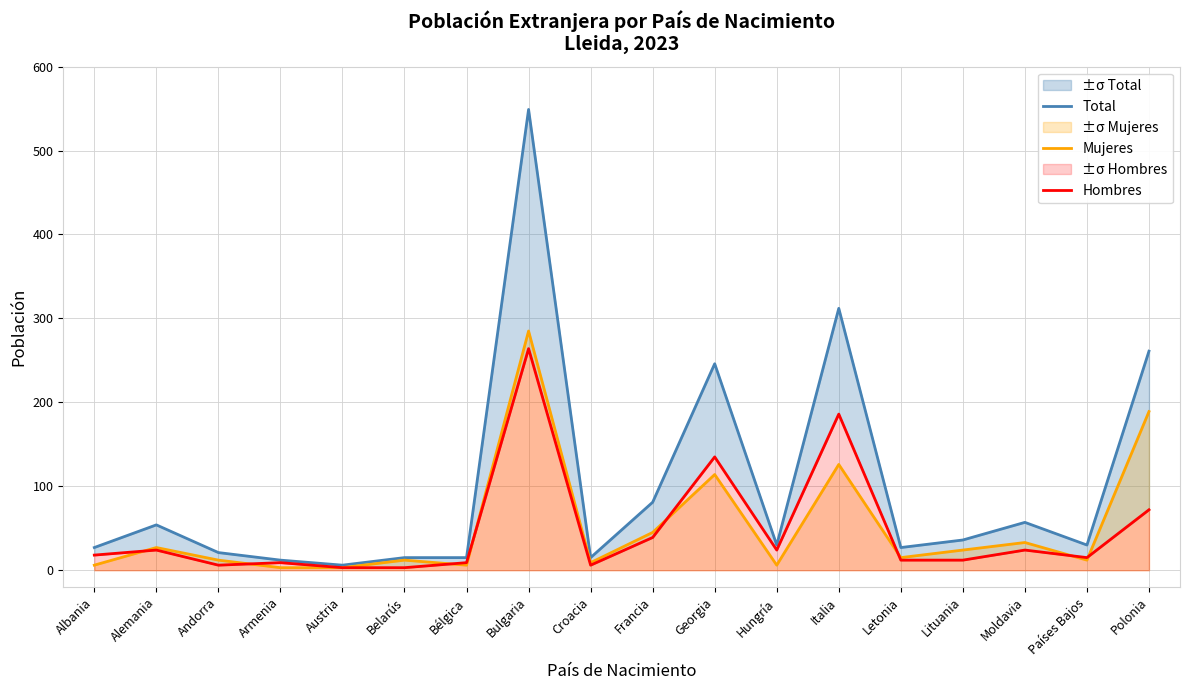

What is the average value of the Mujeres series?

52